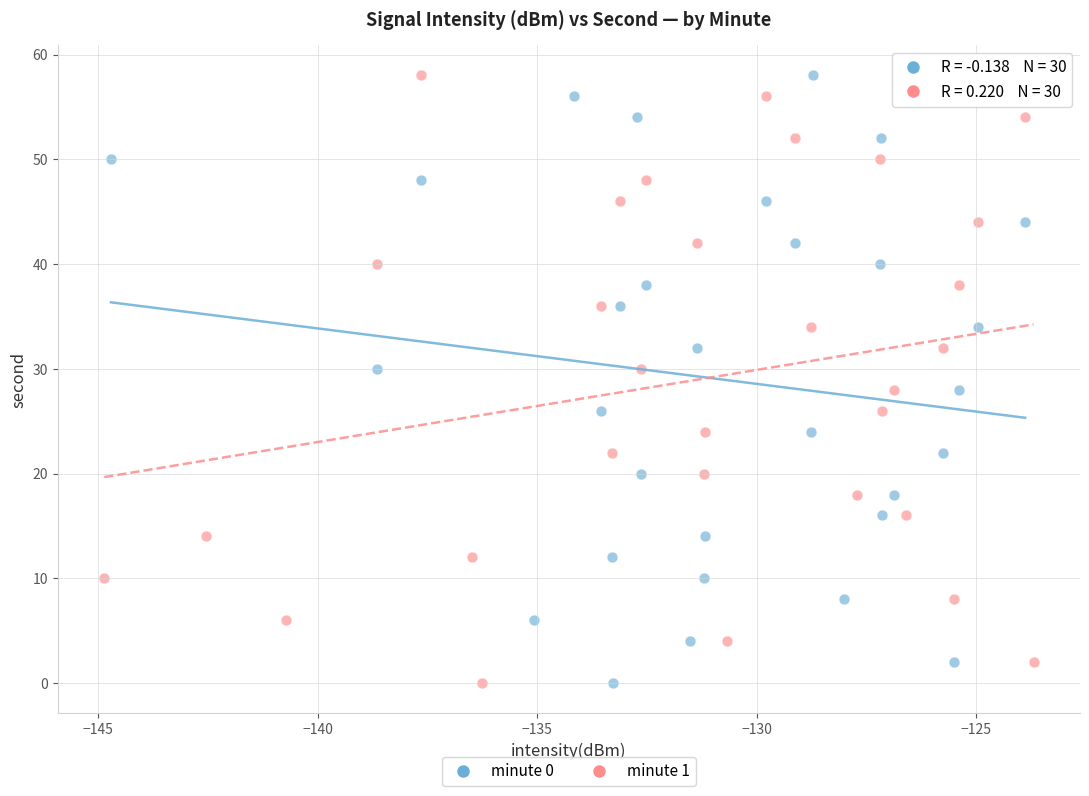

What are all the series names shown in the legend?

minute 0, minute 1